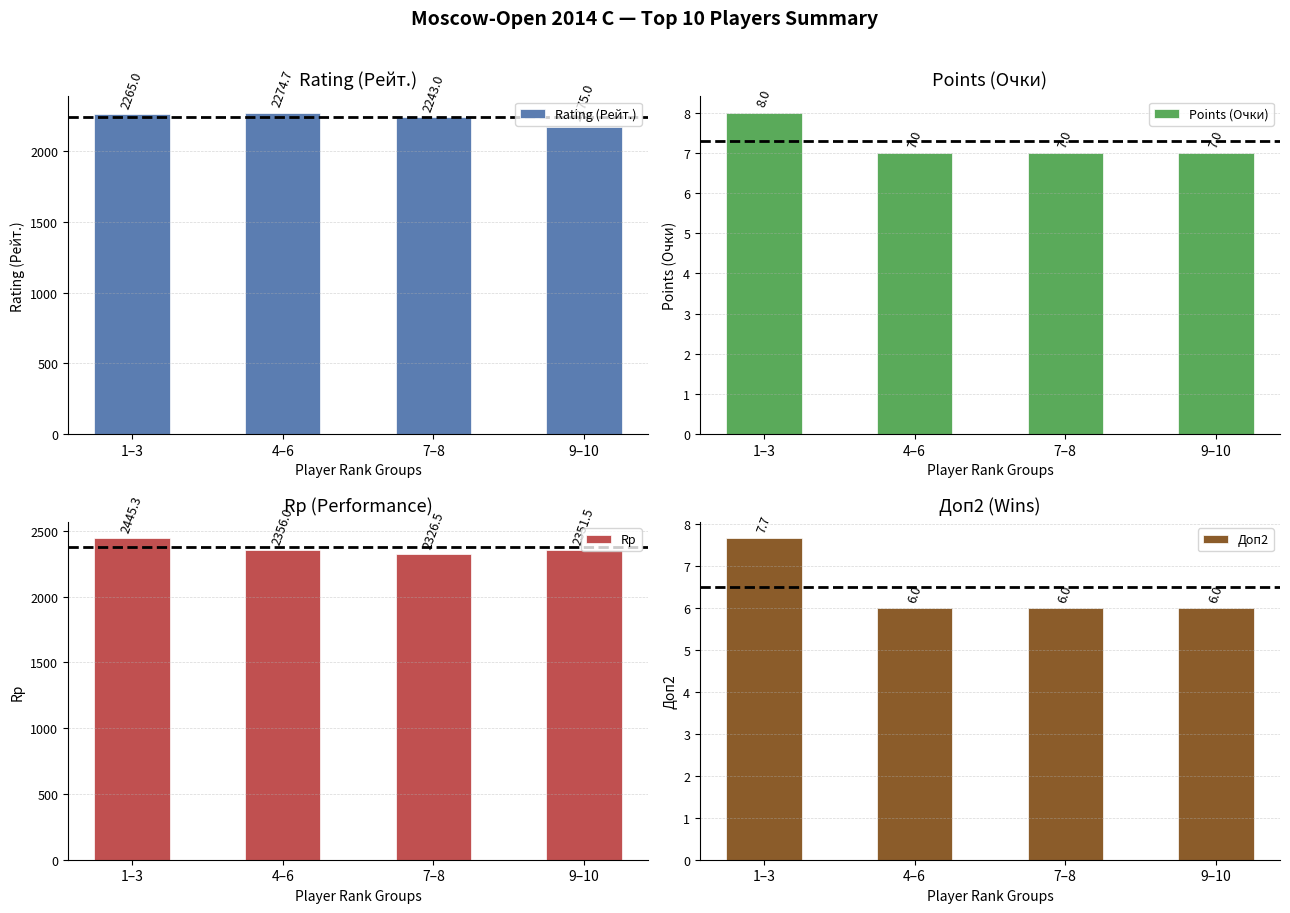

What is the value of the Rating (Рейт.) bar at the 4th from the left?

2175.0